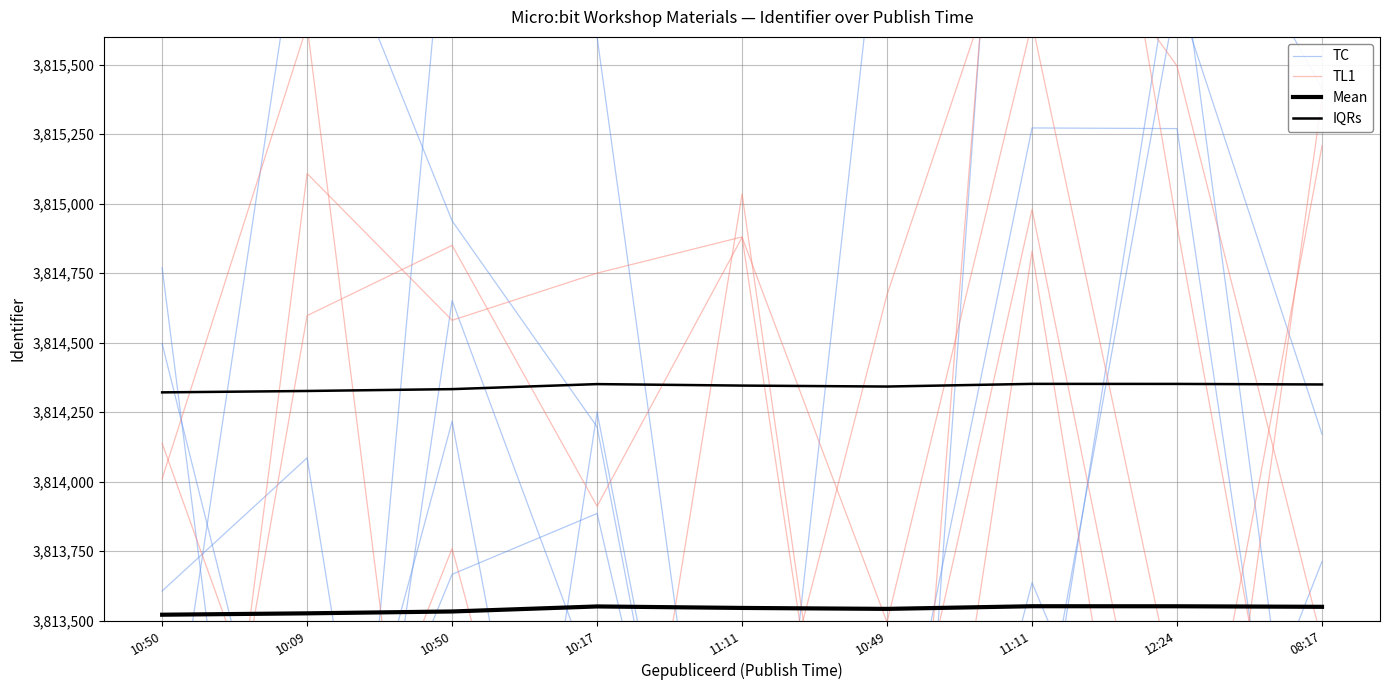

True or false: IQRs has more than 1 points higher than both neighbors.

True